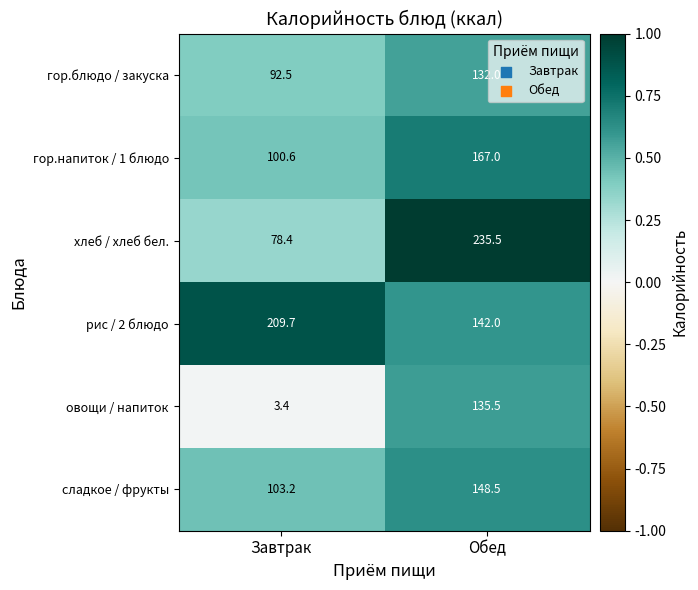

At which label does хлеб / хлеб бел. first exceed 235?

Обед